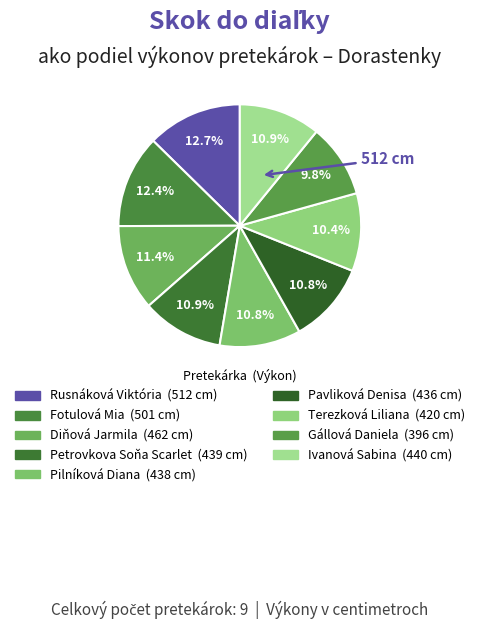

Is the sum of Gállová Daniela and Diňová Jarmila greater than half?

No